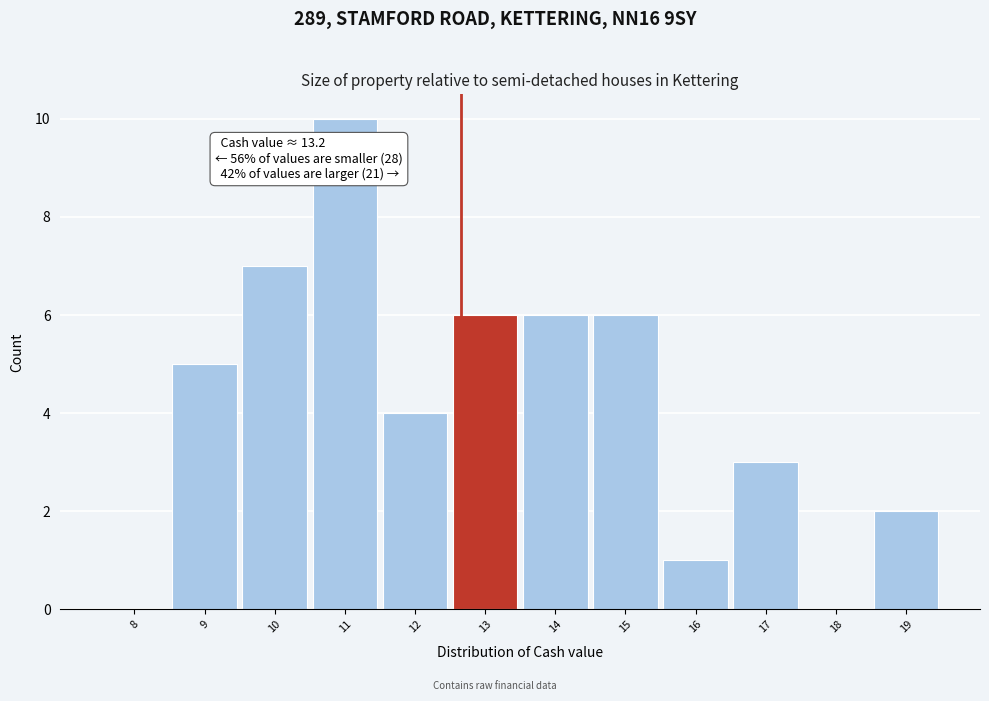

Reading right to left, what are all the values shown in this chart?

19=2	18=0	17=3	16=1	15=6	14=6	13=6	12=4	11=10	10=7	9=5	8=0